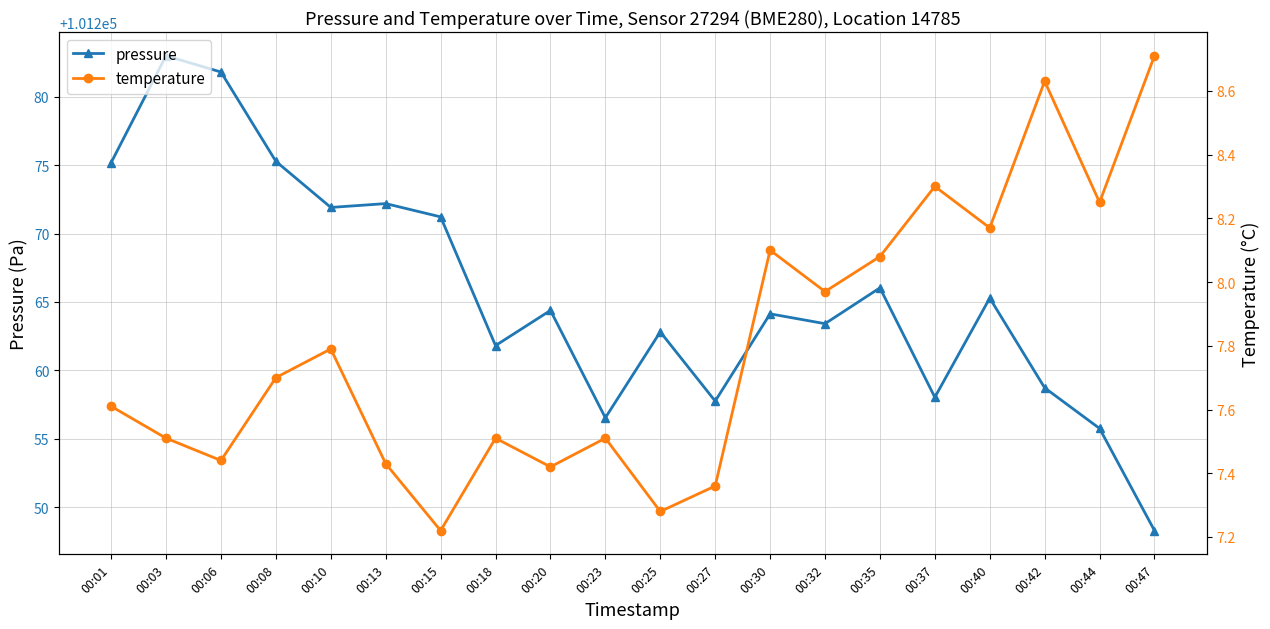

Which has a higher value, 00:23 or 00:42?

00:42